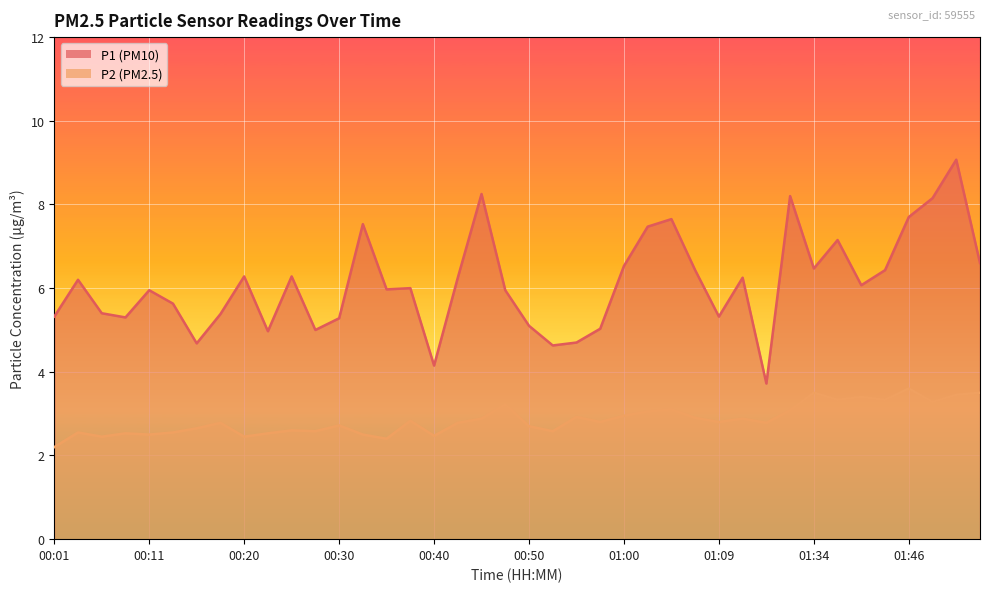

Reading left to right, transcribe all the data shown in this chart.

P1: 00:01=5.3	00:03=6.2	00:06=5.4	00:08=5.3	00:11=6.0	00:13=5.6	00:15=4.7	00:18=5.4	00:20=6.3	00:23=5.0	00:25=6.3	00:28=5.0	00:30=5.3	00:32=7.5	00:35=6.0	00:38=6.0	00:40=4.2	00:42=6.2	00:45=8.2	00:47=6.0	00:50=5.1	00:52=4.6	00:55=4.7	00:57=5.0	01:00=6.5	01:02=7.5	01:04=7.7	01:07=6.4	01:09=5.3	01:12=6.2	01:14=3.7	01:17=8.2	01:34=6.5	01:37=7.2	01:40=6.1	01:43=6.4	01:46=7.7	01:48=8.2	01:53=9.1	01:56=6.6
P2: 00:01=2.2	00:03=2.5	00:06=2.5	00:08=2.5	00:11=2.5	00:13=2.5	00:15=2.6	00:18=2.8	00:20=2.5	00:23=2.5	00:25=2.6	00:28=2.6	00:30=2.7	00:32=2.5	00:35=2.4	00:38=2.8	00:40=2.5	00:42=2.8	00:45=2.9	00:47=3.2	00:50=2.7	00:52=2.6	00:55=2.9	00:57=2.8	01:00=3.0	01:02=3.0	01:04=3.1	01:07=2.9	01:09=2.8	01:12=2.9	01:14=2.8	01:17=3.1	01:34=3.5	01:37=3.3	01:40=3.4	01:43=3.3	01:46=3.6	01:48=3.3	01:53=3.5	01:56=3.5